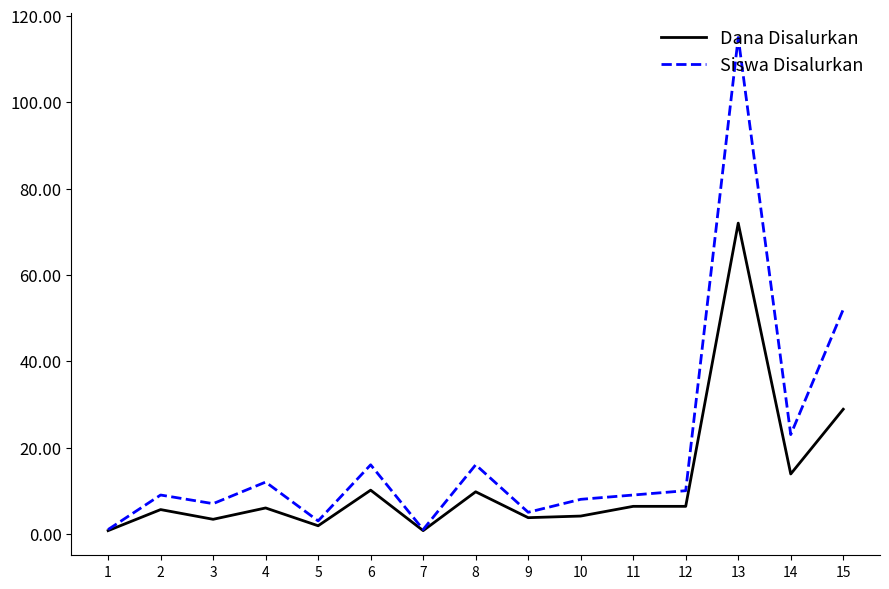

True or false: Dana Disalurkan has a value of 2.1 at 11.

False